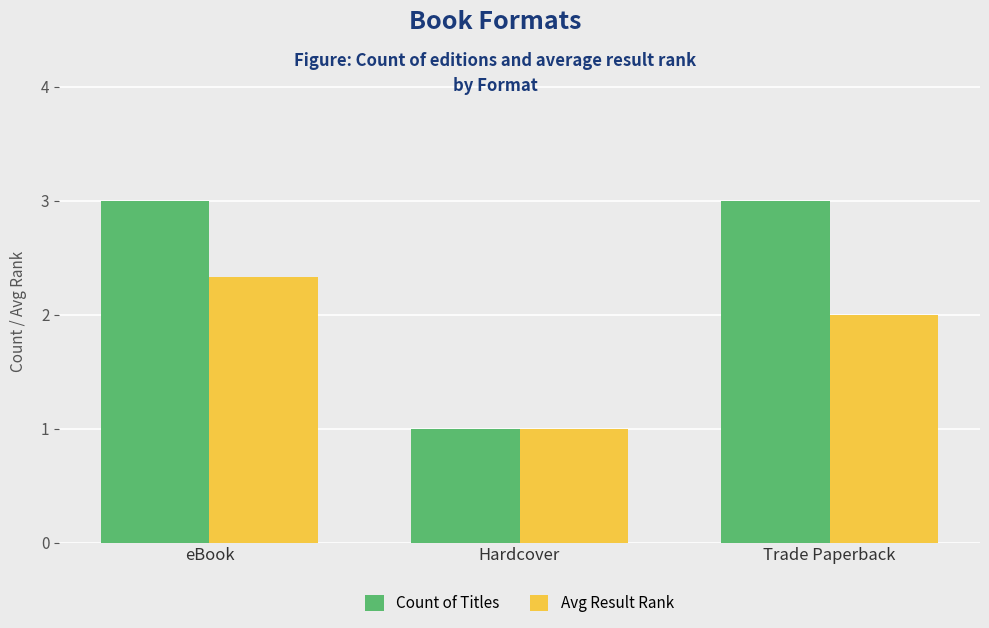

What is the lowest value of the Count of Titles series?

1.0